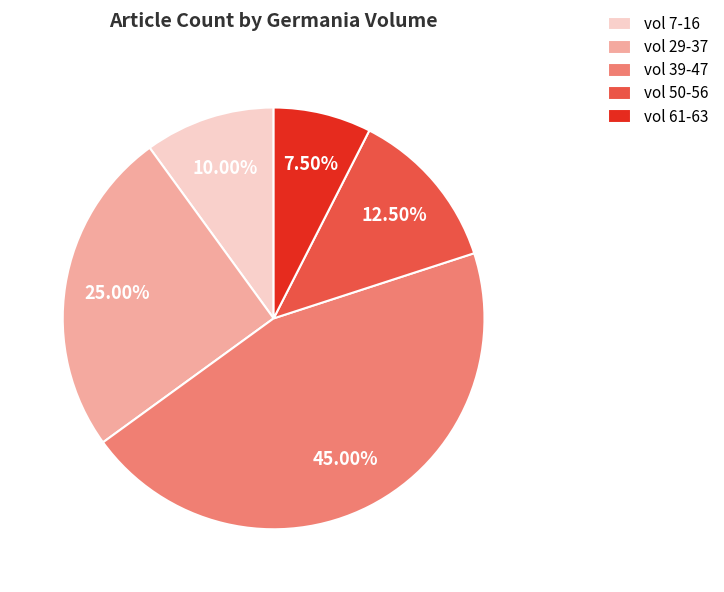

Which category has the smallest portion of the pie?

vol 61-63